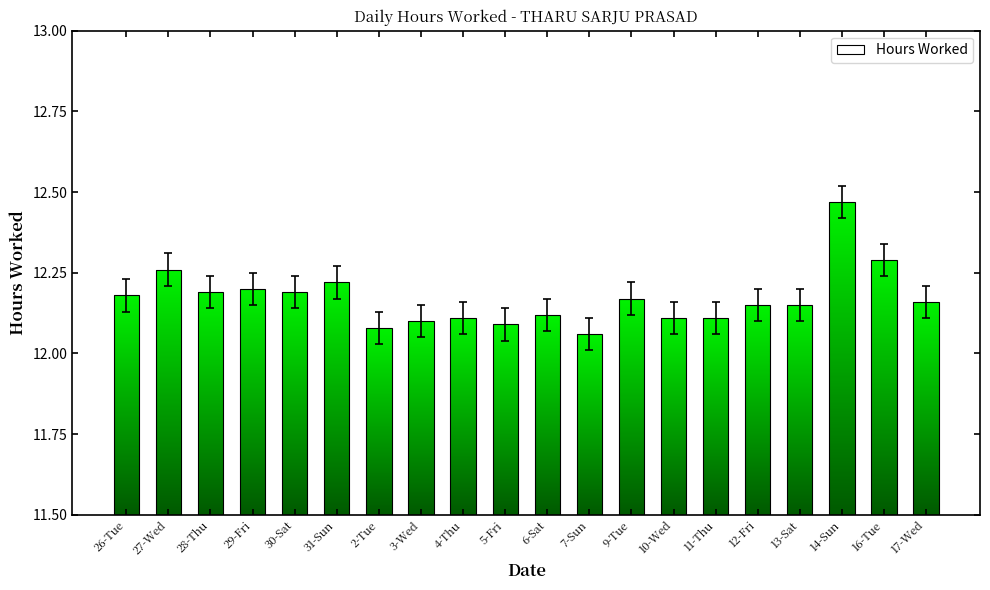

How many bars are there in total?

20